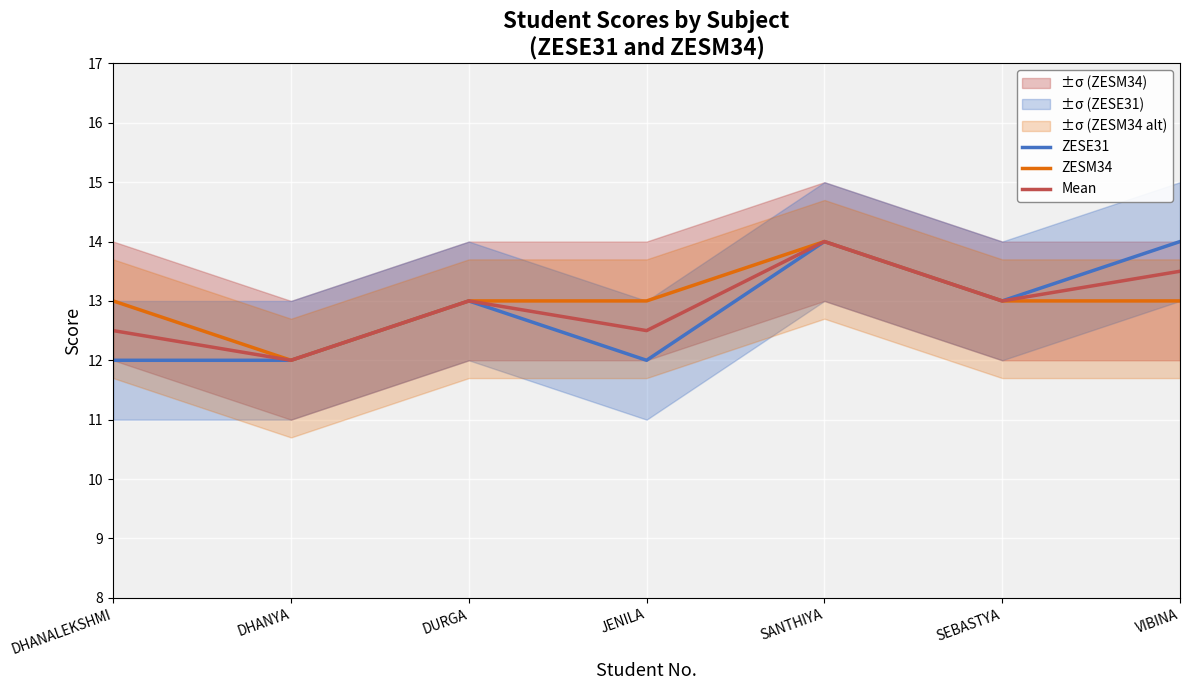

Which series has the largest total across all categories?

ZESM34